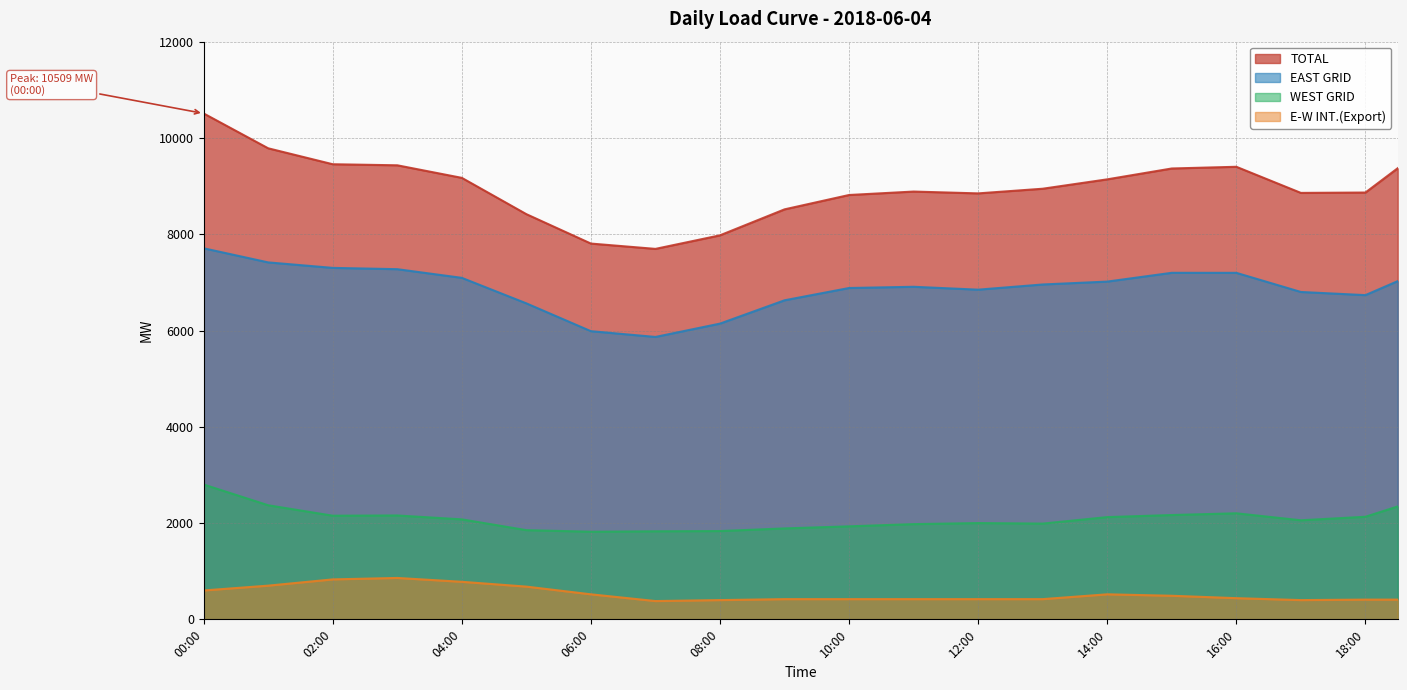

How many lines are shown in the chart?

4